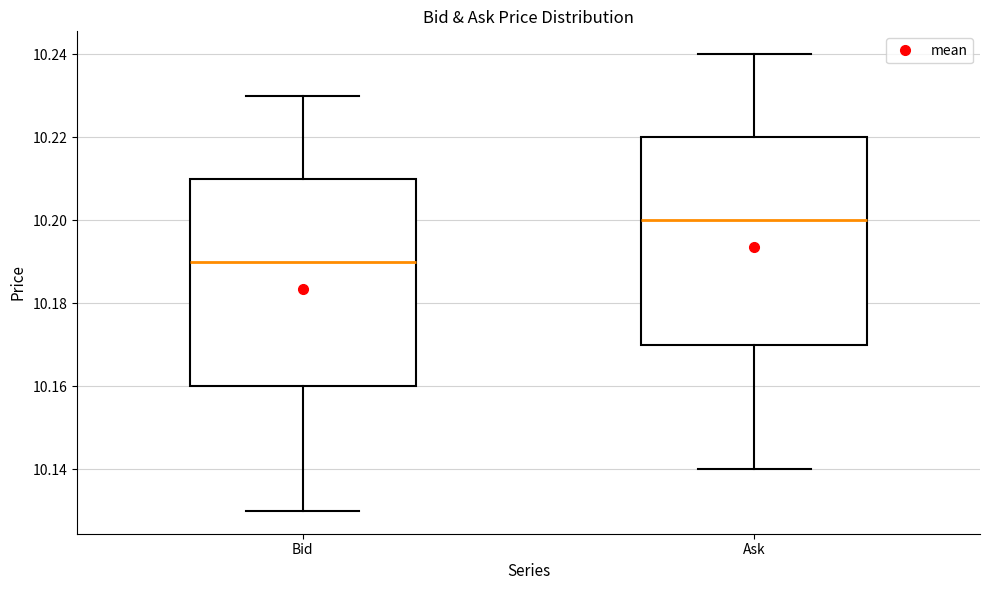

Where is the upper edge of the box for Bid on the y-axis? The values are not printed on the chart, so give them approximately, as read against the axis.

10.21